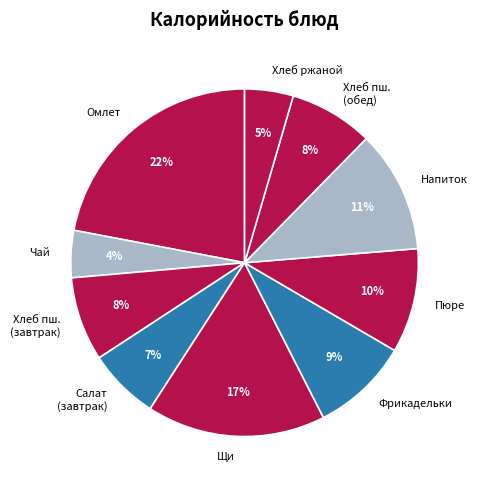

Combined, do Чай and Хлеб ржаной account for over 50%?

No